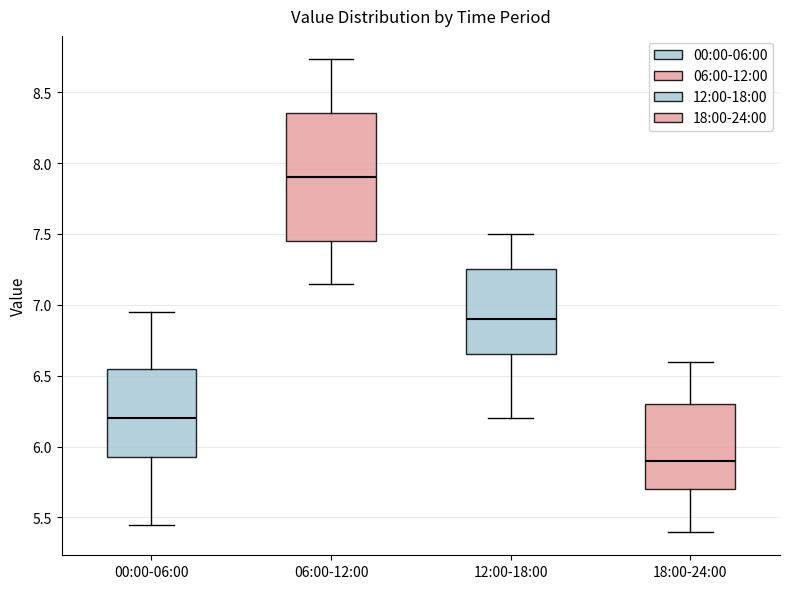

Reading left to right, read every box against the y-axis: the position of its median line, the range the box covers, and the ends of its whiskers. The values are not printed on the chart, so give them approximately, as read against the axis.

00:00-06:00: median 6.20, box 5.95 to 6.55, whiskers 5.45 to 6.95
06:00-12:00: median 7.90, box 7.45 to 8.35, whiskers 7.15 to 8.75
12:00-18:00: median 6.90, box 6.65 to 7.25, whiskers 6.20 to 7.50
18:00-24:00: median 5.90, box 5.70 to 6.30, whiskers 5.40 to 6.60